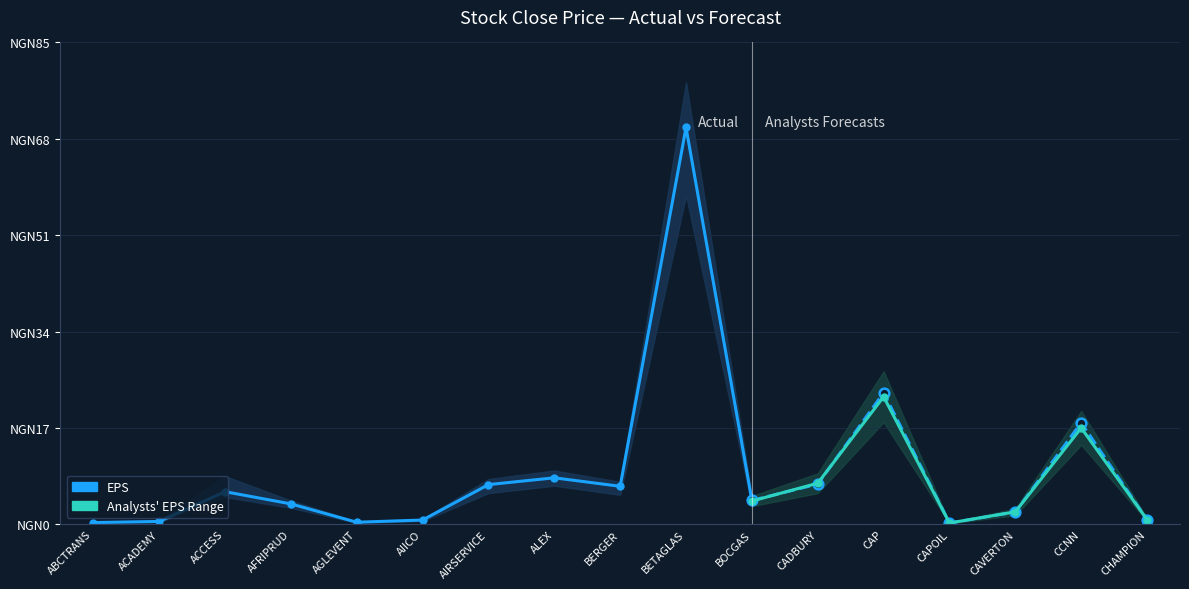

What is the sum of all Forecast High values?

183.4